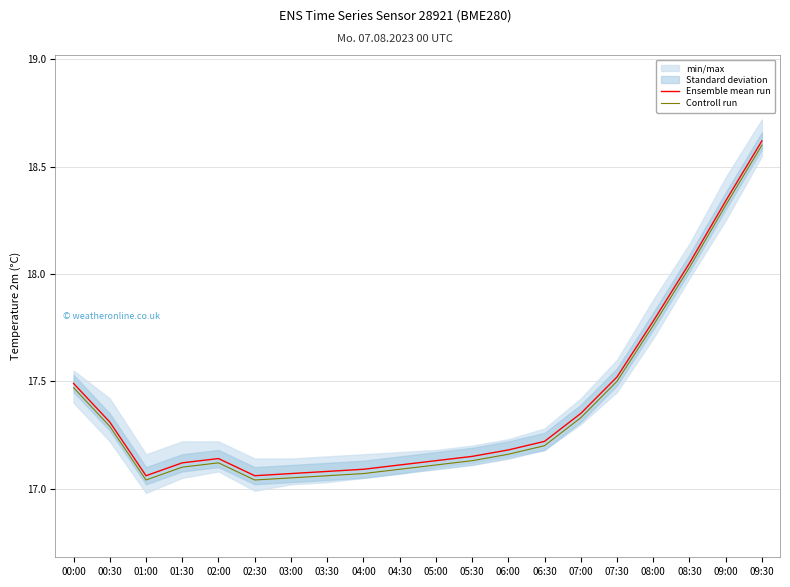

Which series has the widest spread of values?

Ensemble mean run